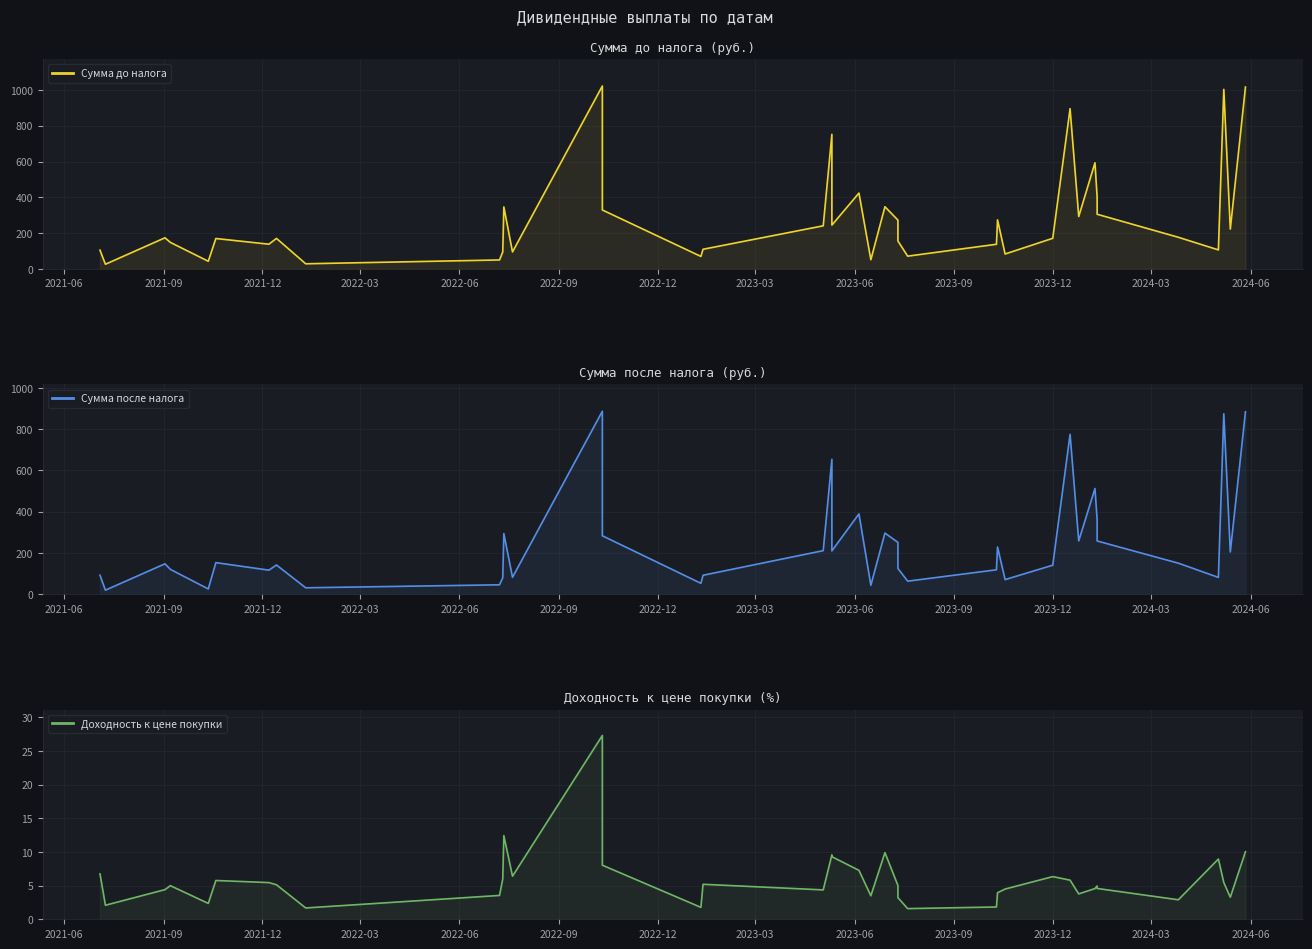

What is the total value across all series at 33?

766.8